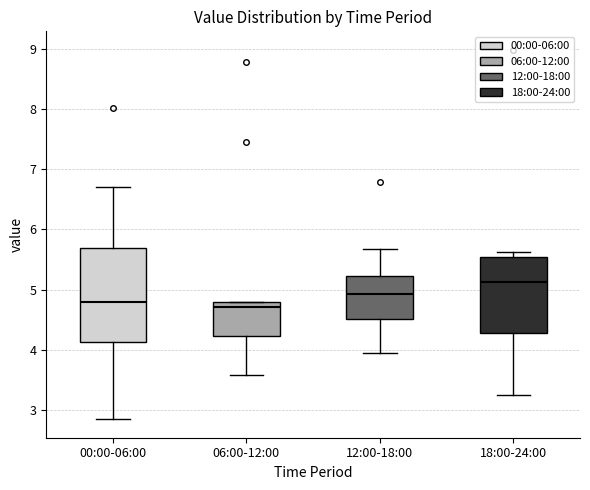

Reading left to right, transcribe this box plot: for each box, give where its median line is, the range the box spans, and where its two whiskers end, as read against the y-axis. The values are not printed on the chart, so give them approximately, as read against the axis.

00:00-06:00: median 4.8, box 4.1 to 5.7, whiskers 2.9 to 6.7
06:00-12:00: median 4.7, box 4.2 to 4.8, whiskers 3.6 to 4.8
12:00-18:00: median 4.9, box 4.5 to 5.2, whiskers 4.0 to 5.7
18:00-24:00: median 5.1, box 4.3 to 5.5, whiskers 3.3 to 5.6